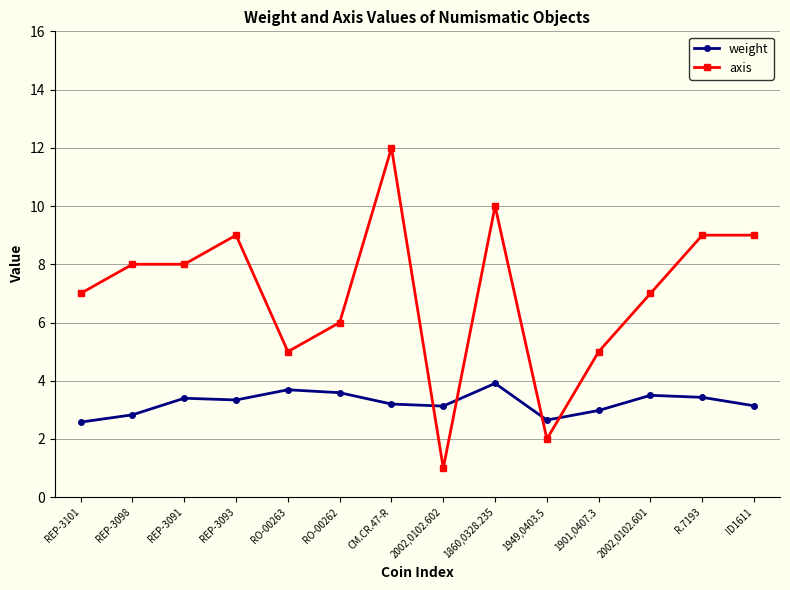

Rank the series at 2002,0102.602 from lowest to highest value.

axis, weight